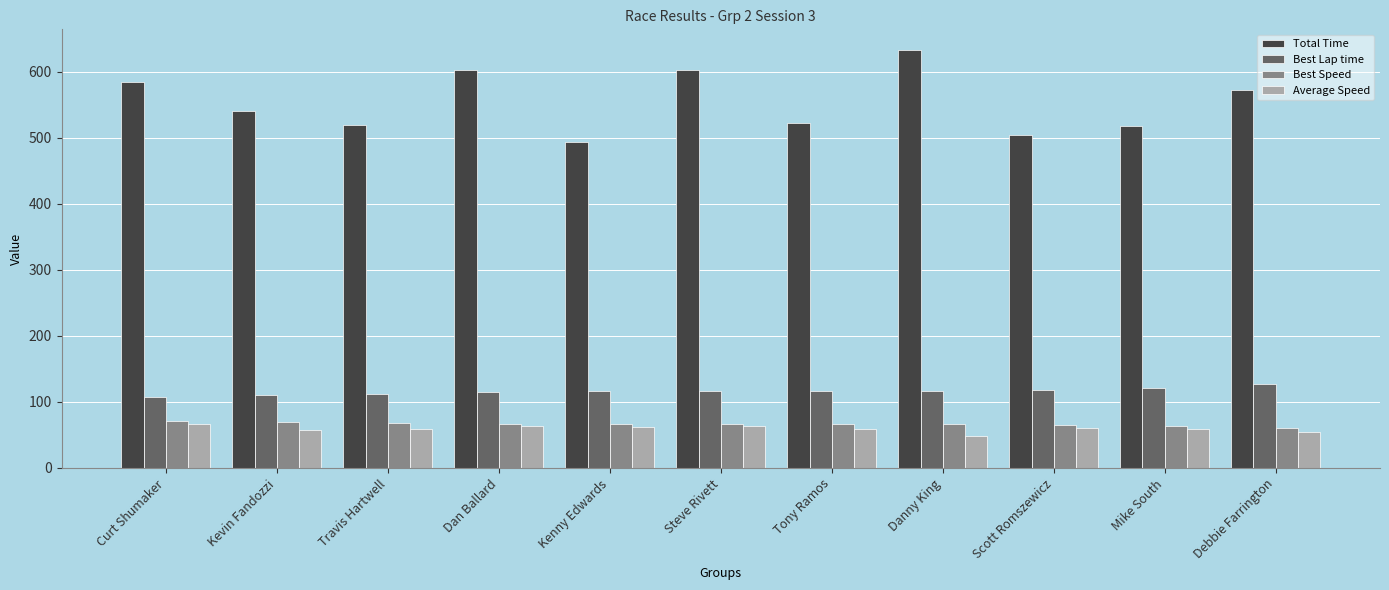

How many bars are there in total?

44